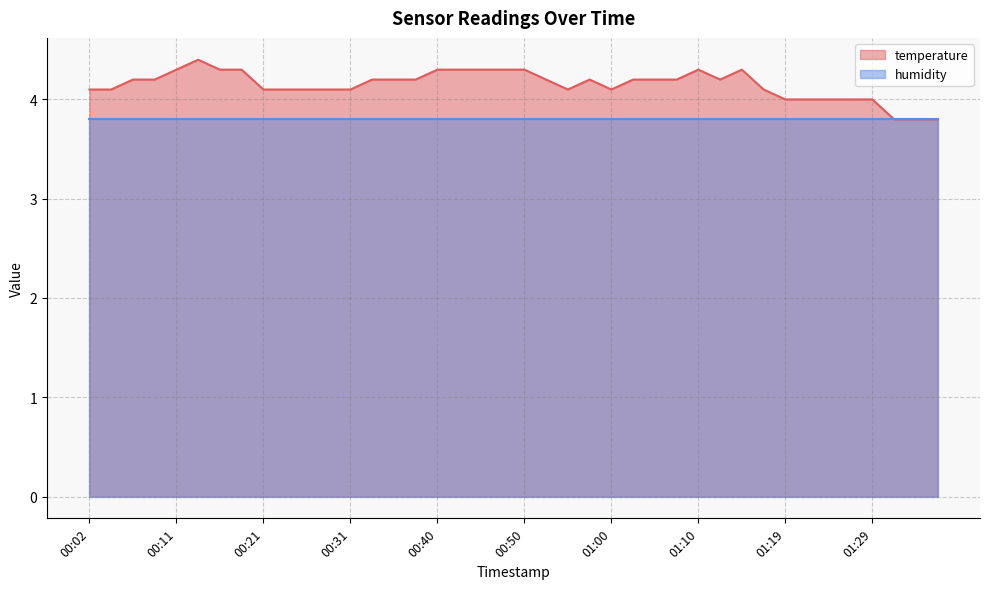

What is the average value?

4.2